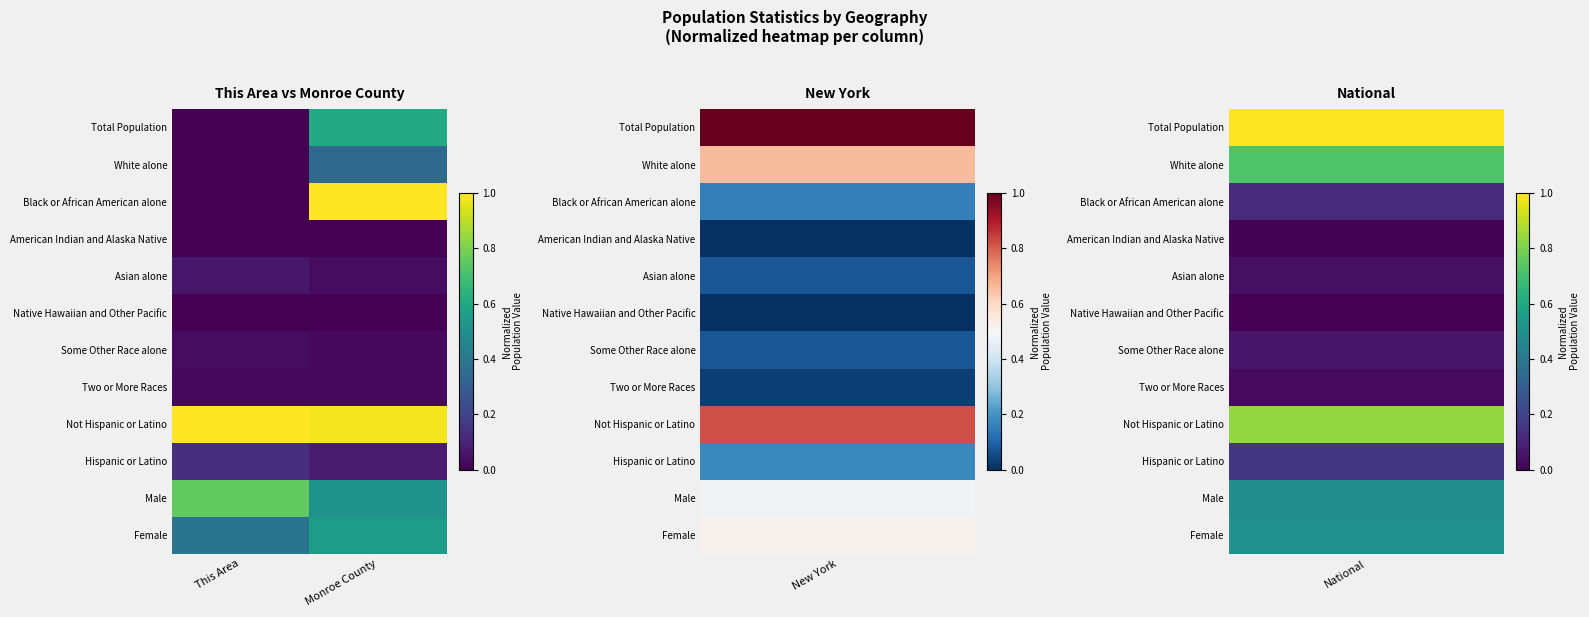

Which series has the largest total across all categories?

Not Hispanic or Latino